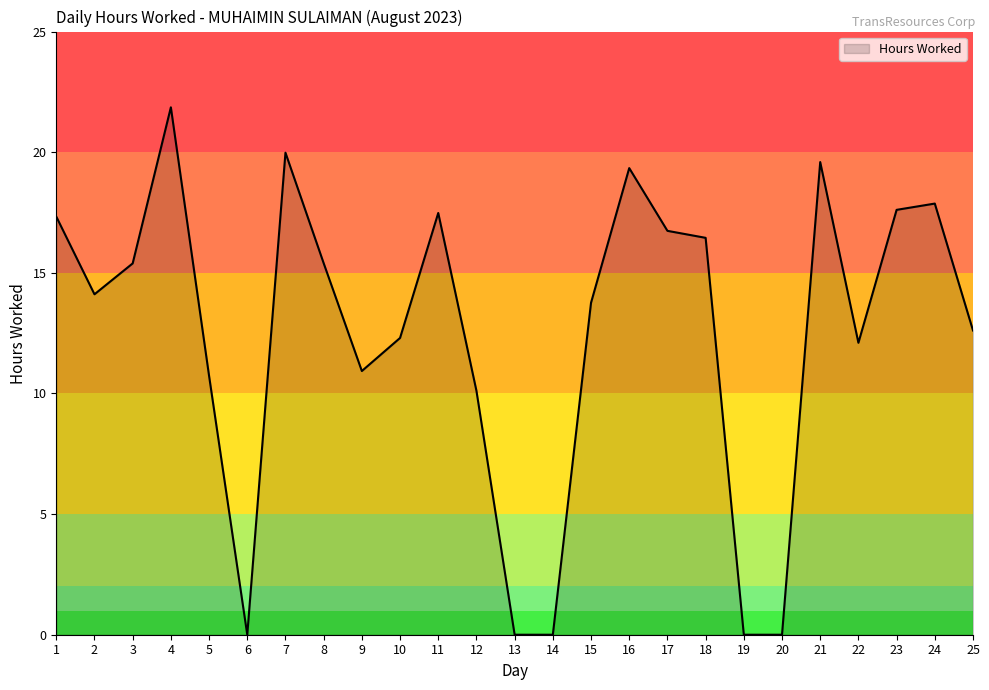

What is the difference between the maximum and minimum values?

21.9